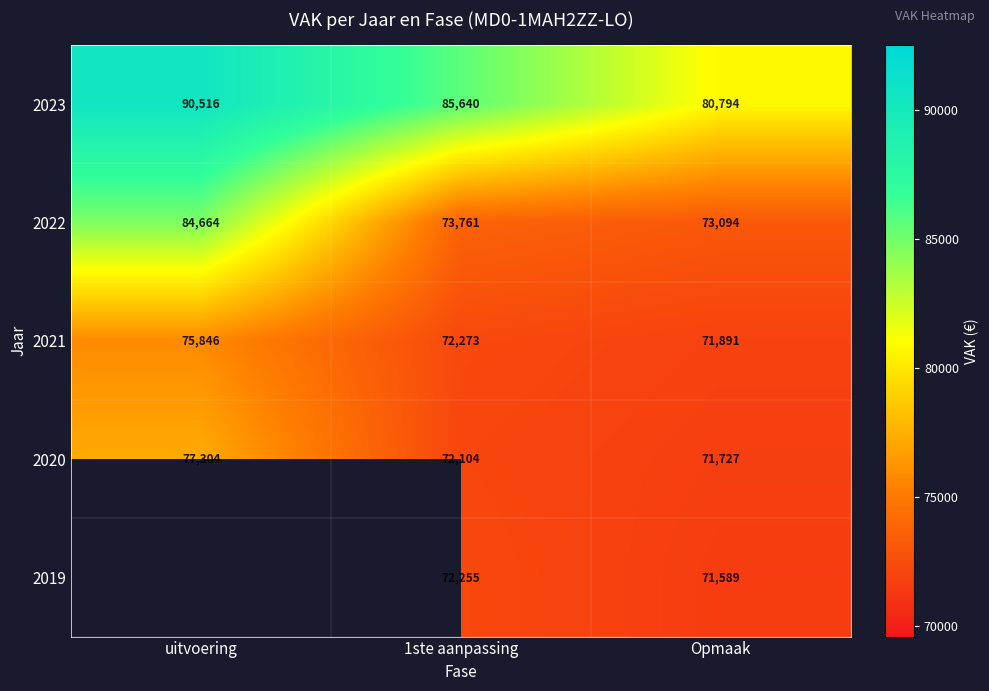

True or false: 2022 has a value of 84664 at uitvoering.

True